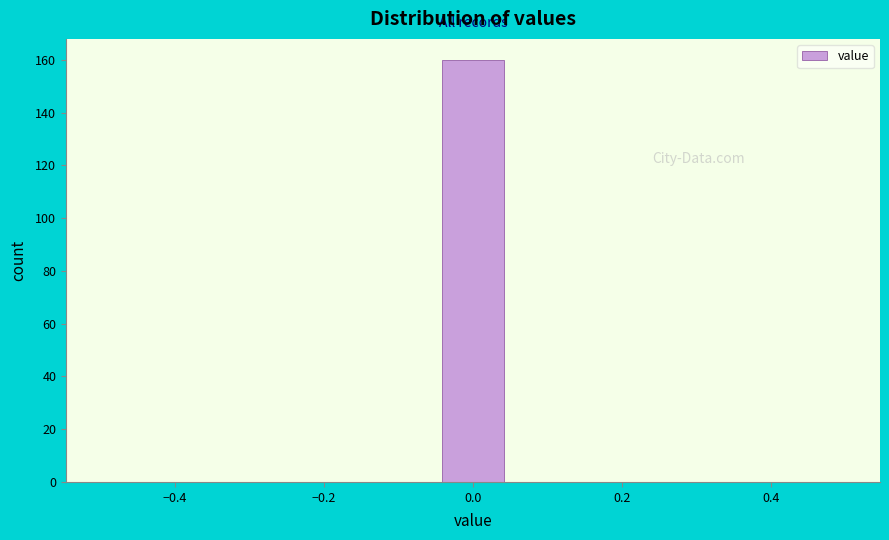

Which range on the x-axis has the tallest bar?

-0.04 to 0.04